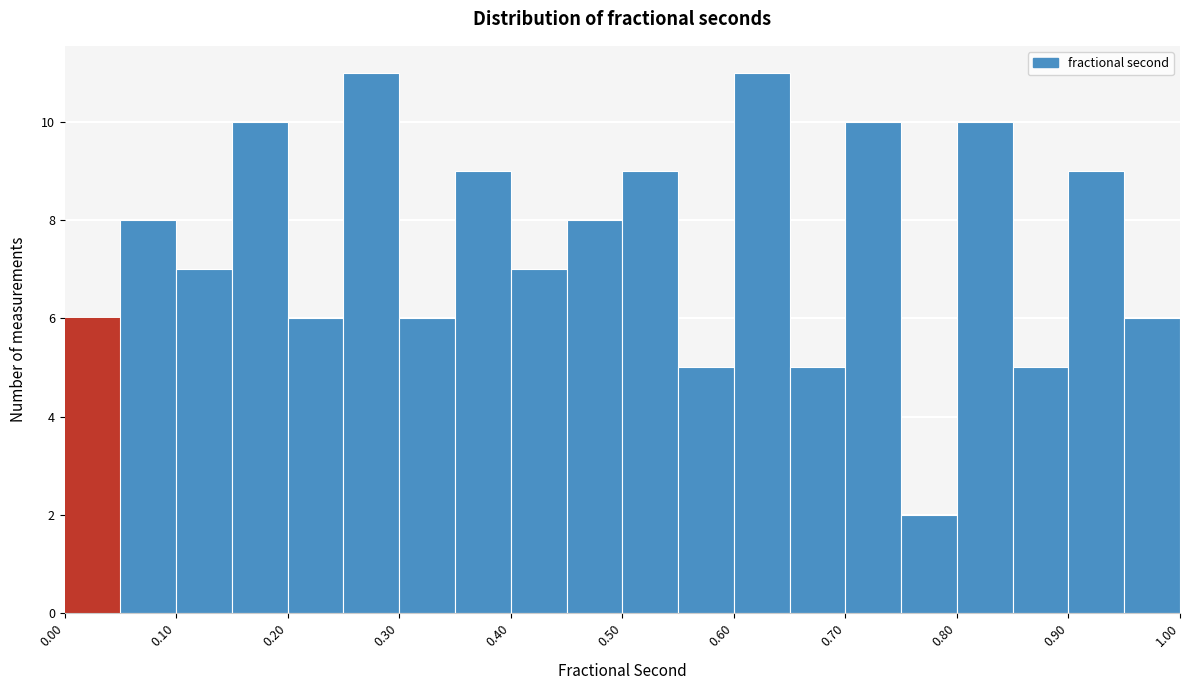

Reading left to right, list every bar in this chart as the range it spans on the x-axis followed by its height. The values are not printed on the chart, so give them approximately, as read against the axis.

0.00 to 0.05: 6
0.05 to 0.10: 8
0.10 to 0.15: 7
0.15 to 0.20: 10
0.20 to 0.25: 6
0.25 to 0.30: 11
0.30 to 0.35: 6
0.35 to 0.40: 9
0.40 to 0.45: 7
0.45 to 0.50: 8
0.50 to 0.55: 9
0.55 to 0.60: 5
0.60 to 0.65: 11
0.65 to 0.70: 5
0.70 to 0.75: 10
0.75 to 0.80: 2
0.80 to 0.85: 10
0.85 to 0.90: 5
0.90 to 0.95: 9
0.95 to 1.00: 6